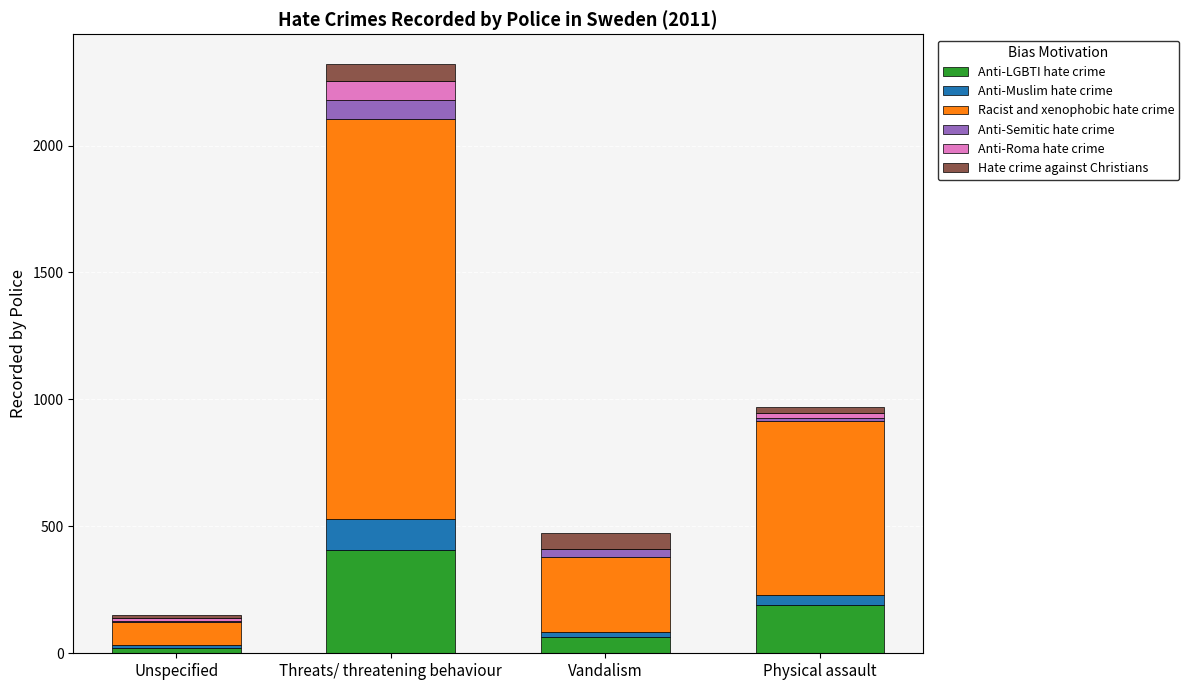

The Anti-LGBTI hate crime series shows 726 at Threats/ threatening behaviour. True or false?

False